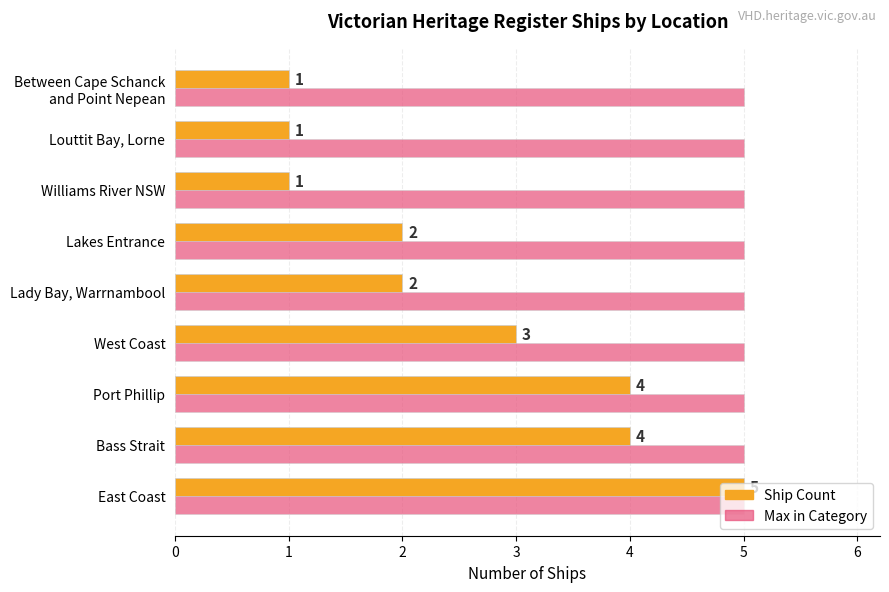

What are all the series names shown in the legend?

Ship Count, Max in Category